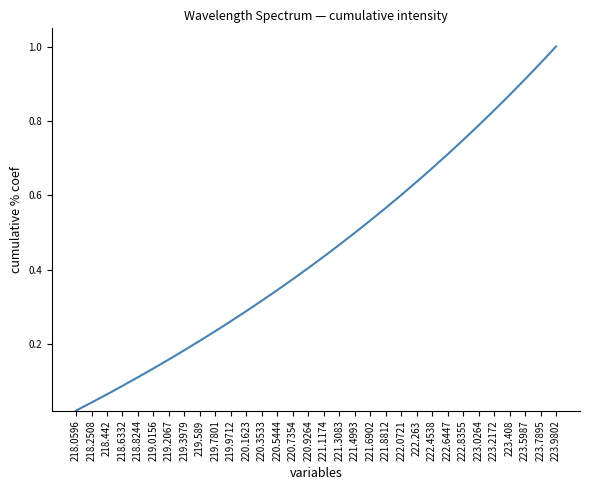

What position from the right is 221.1174?

16